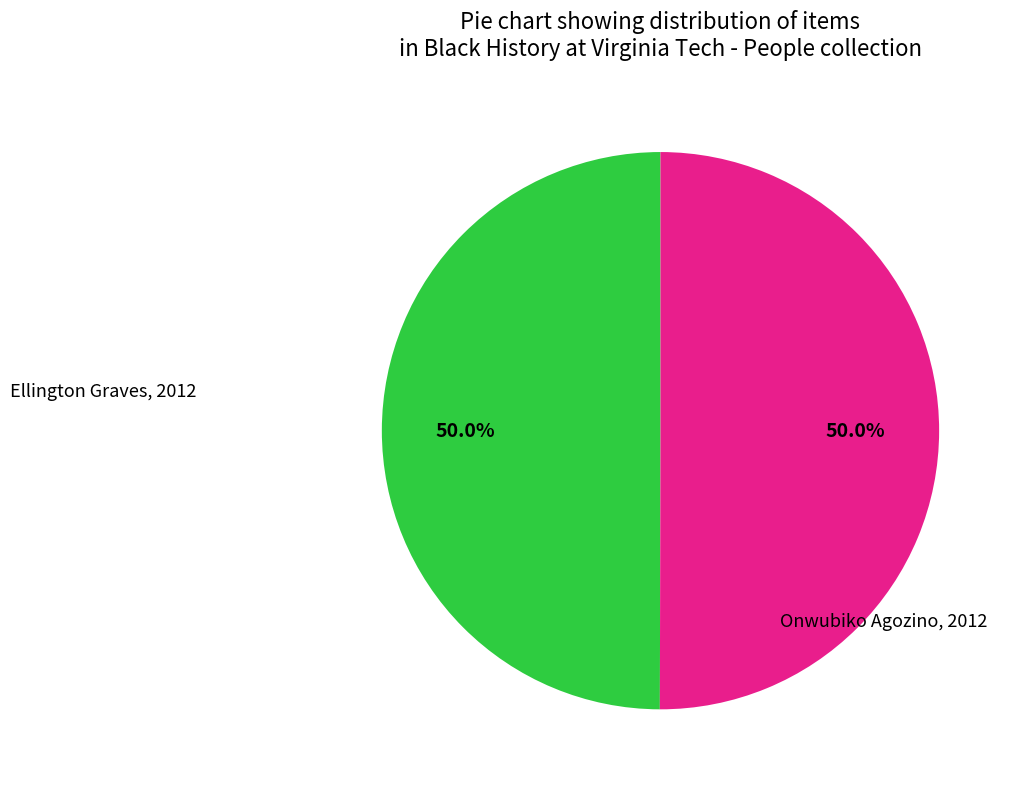

What is the ratio of the value at Onwubiko Agozino, 2012 to the value at Ellington Graves, 2012?

1.0